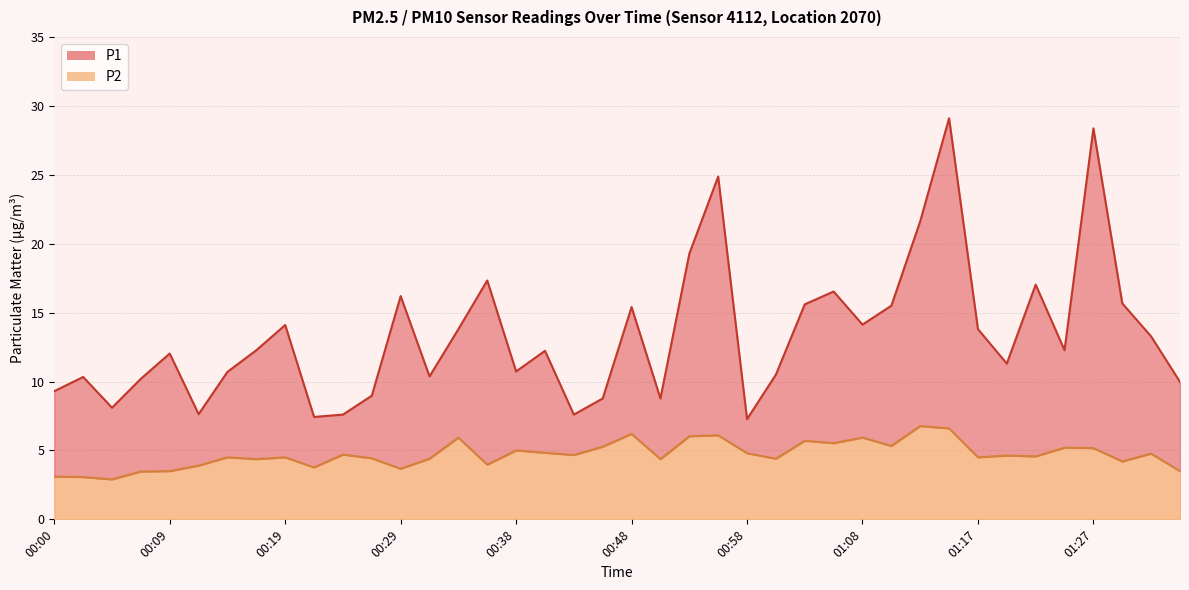

What is the maximum value shown in the chart?

29.1